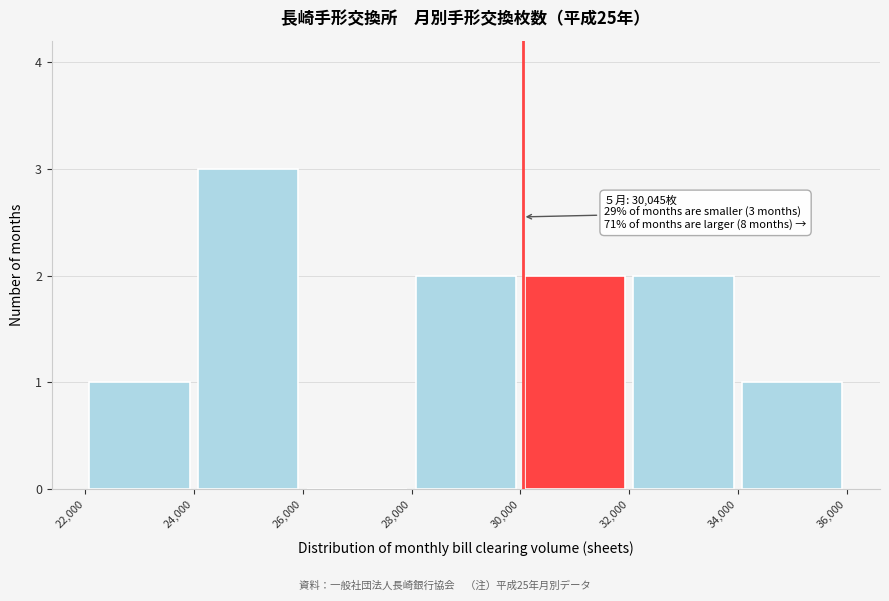

Which range on the x-axis has the tallest bar?

24,000 to 26,000